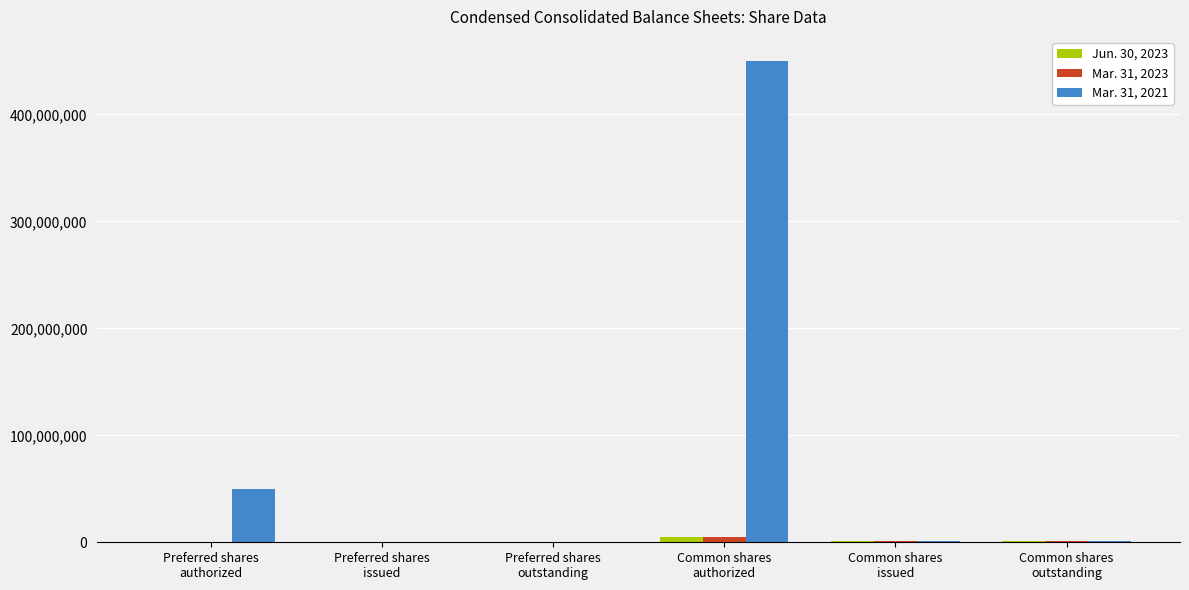

Which category has the highest value in the Mar. 31, 2021 series?

Common shares
authorized